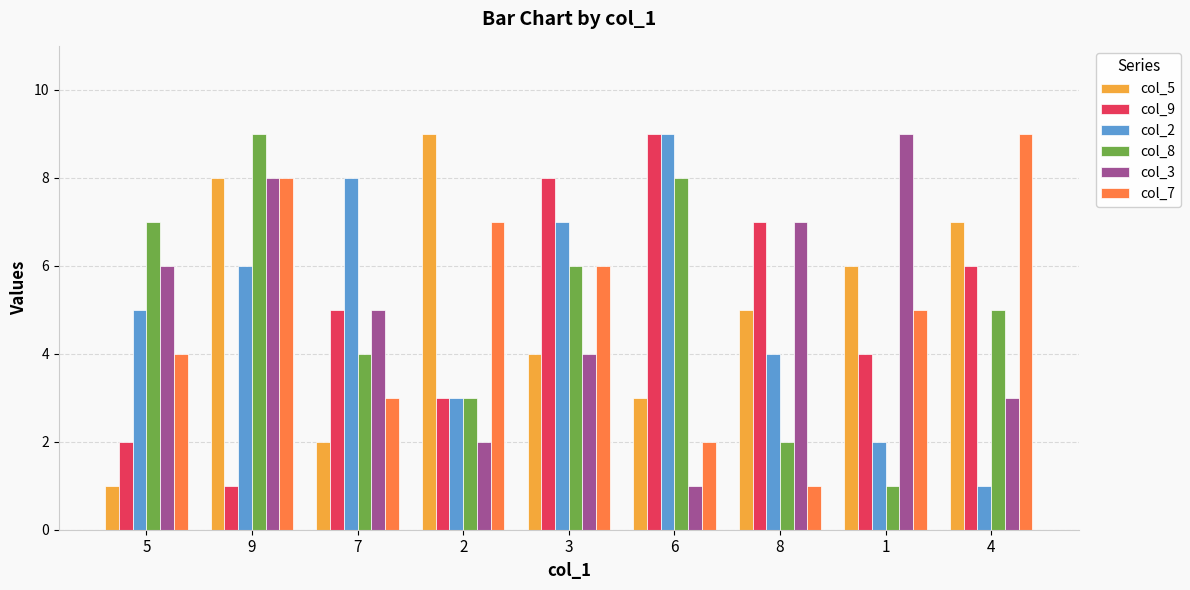

At which label does col_8 first exceed 5?

5